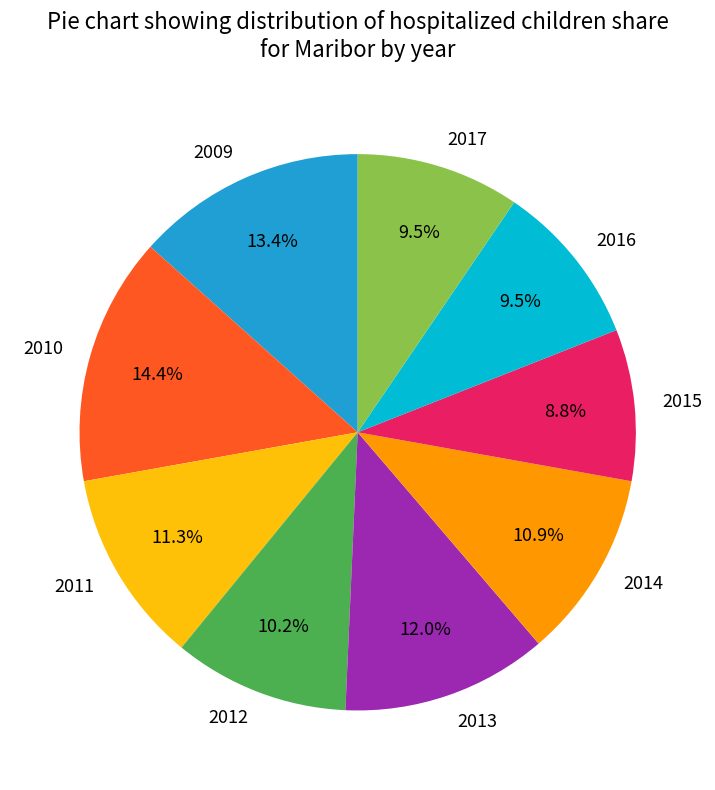

To the nearest percent, what is the difference between the 2012 and 2016 slice percentages?

1%